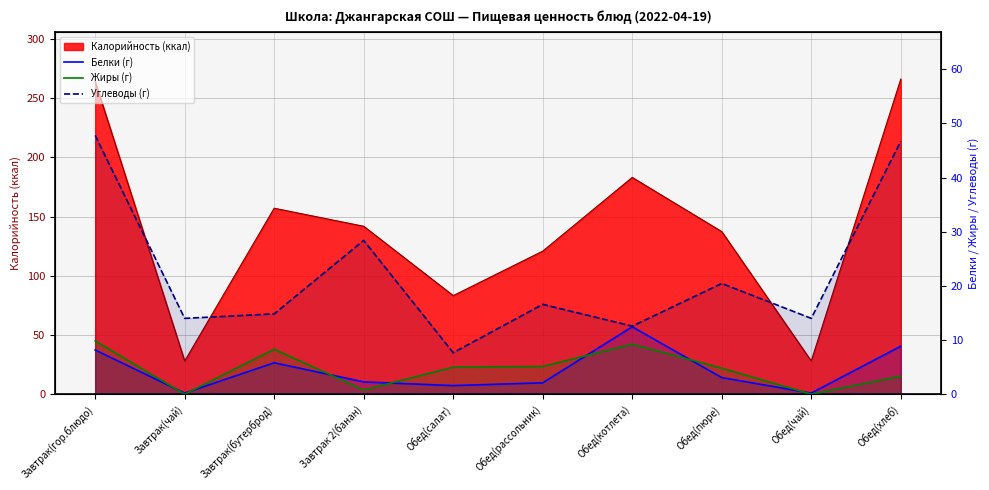

At which category is the sum across all series the highest?

Завтрак(гор.блюдо)